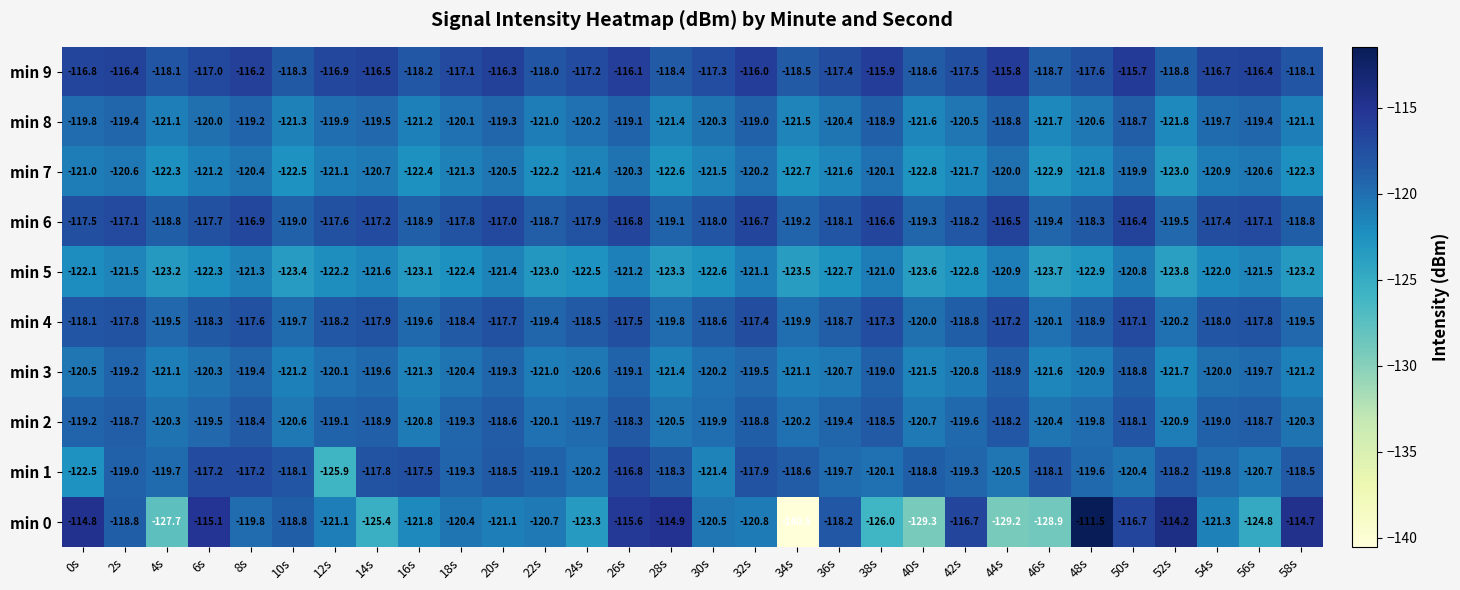

True or false: min 1 has a value of -117.2 at 6s.

True